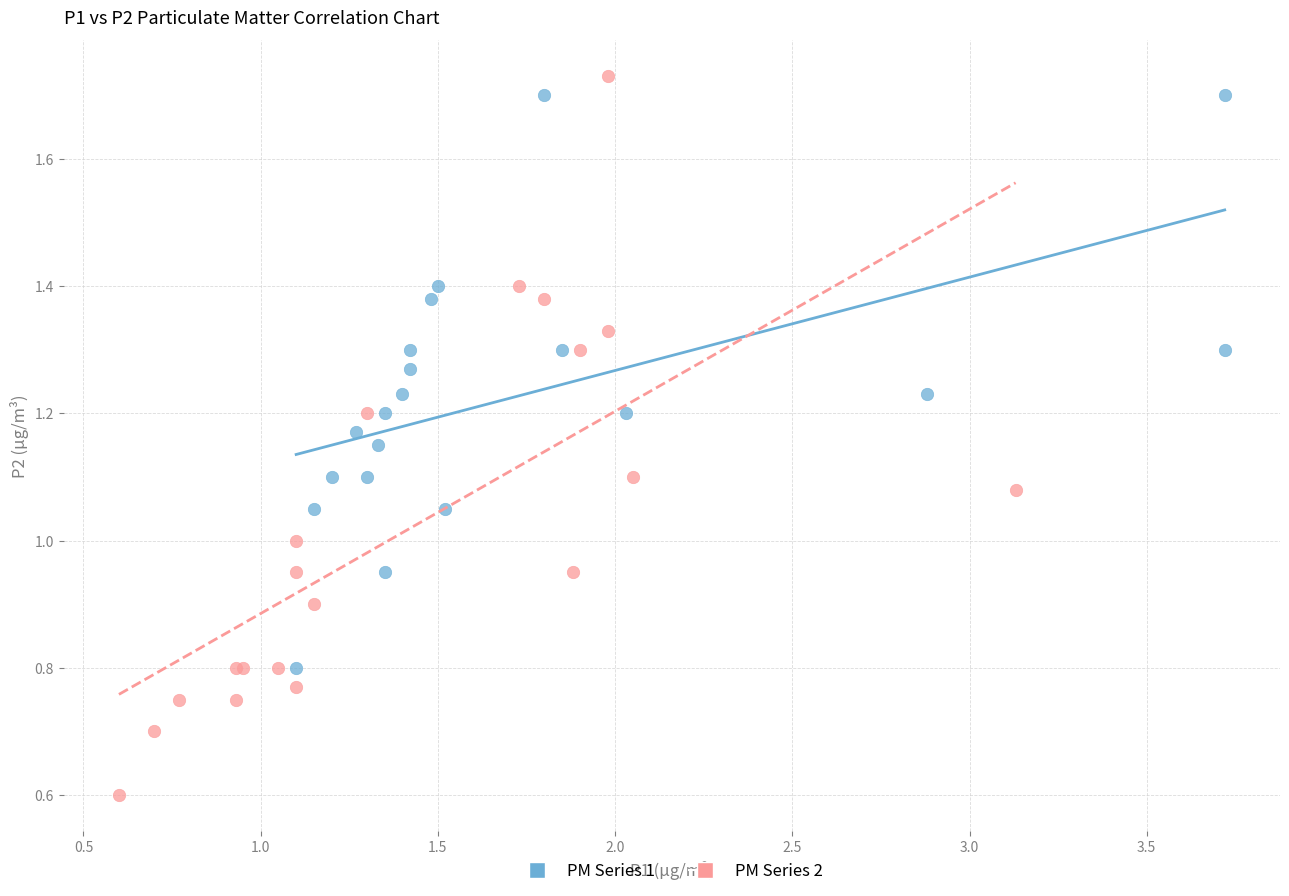

What are all the series names shown in the legend?

PM Series 1, PM Series 2